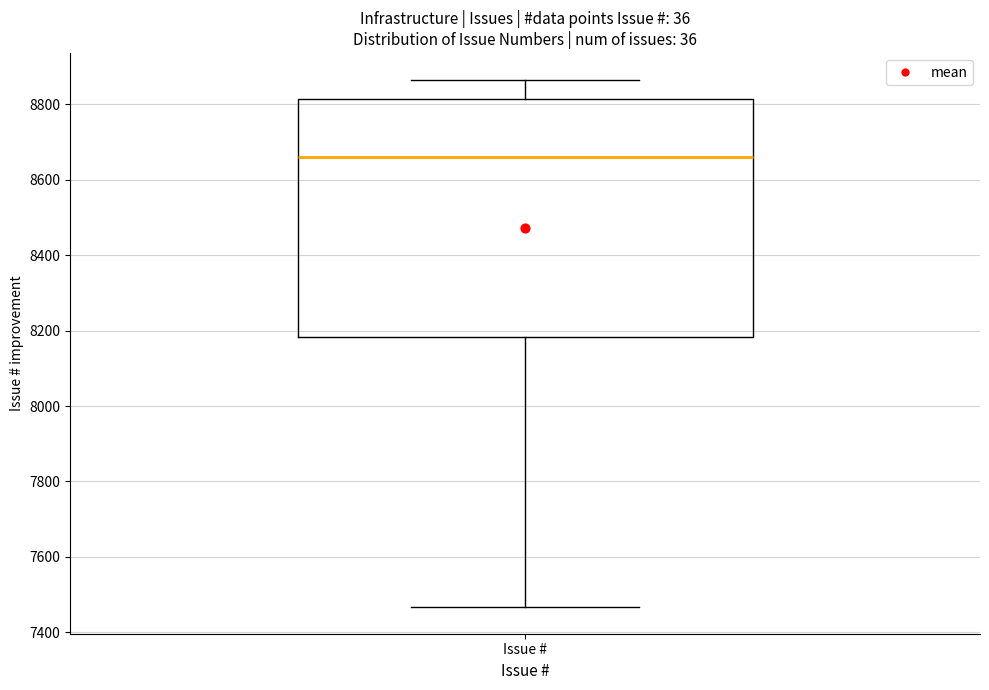

Where is the upper edge of the box for Issue # on the y-axis? The values are not printed on the chart, so give them approximately, as read against the axis.

8820